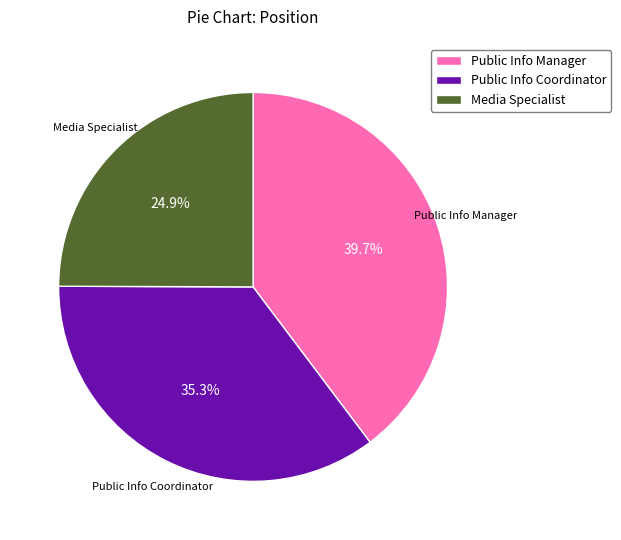

Between Public Info Coordinator and Media Specialist, which is larger?

Public Info Coordinator